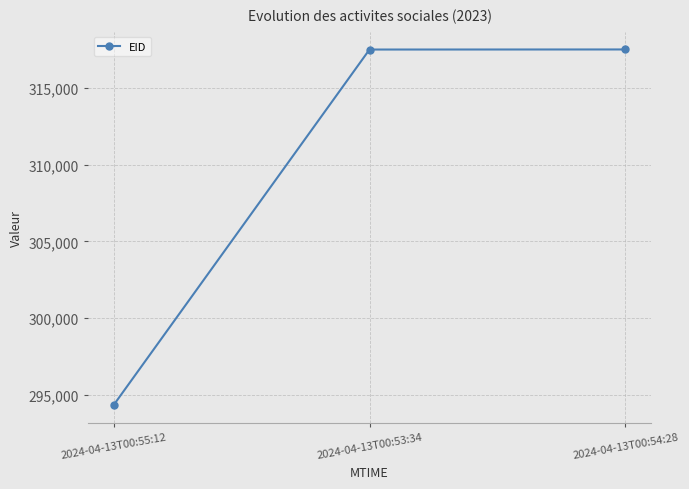

Read the value at 2024-04-13T00:53:34, to the nearest 10.

317510